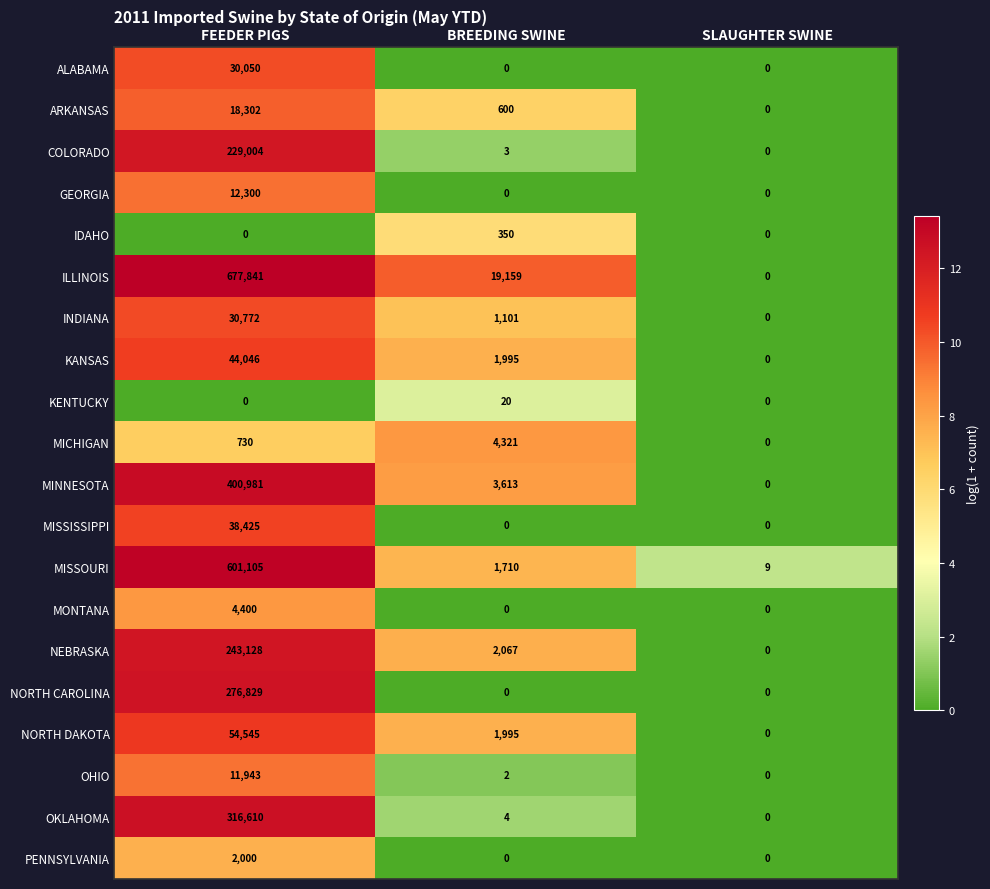

What is the difference between the maximum and minimum values in the MONTANA series?

4400